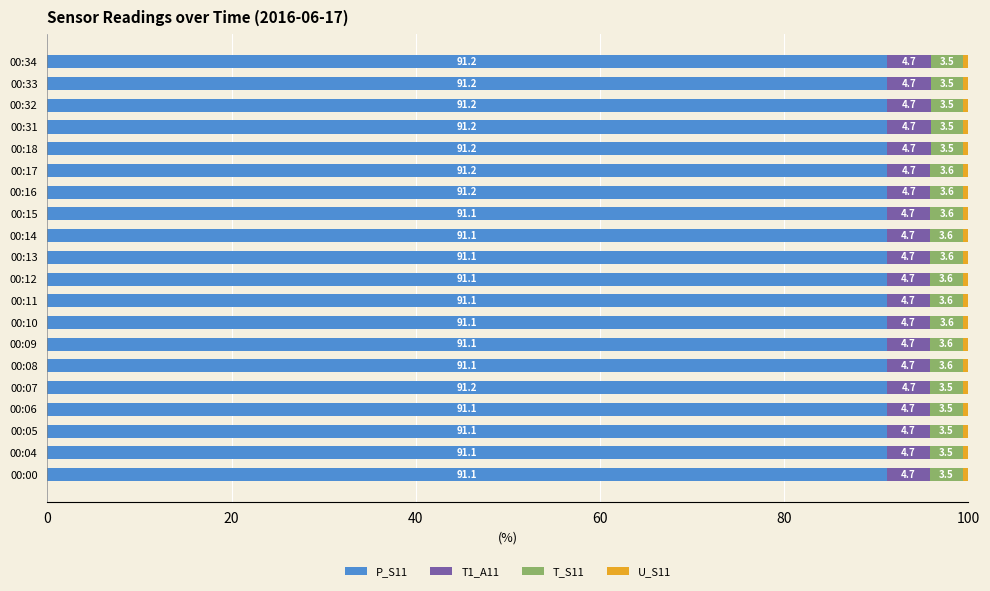

The P_S11 series shows 91.1 at 00:10. True or false?

True